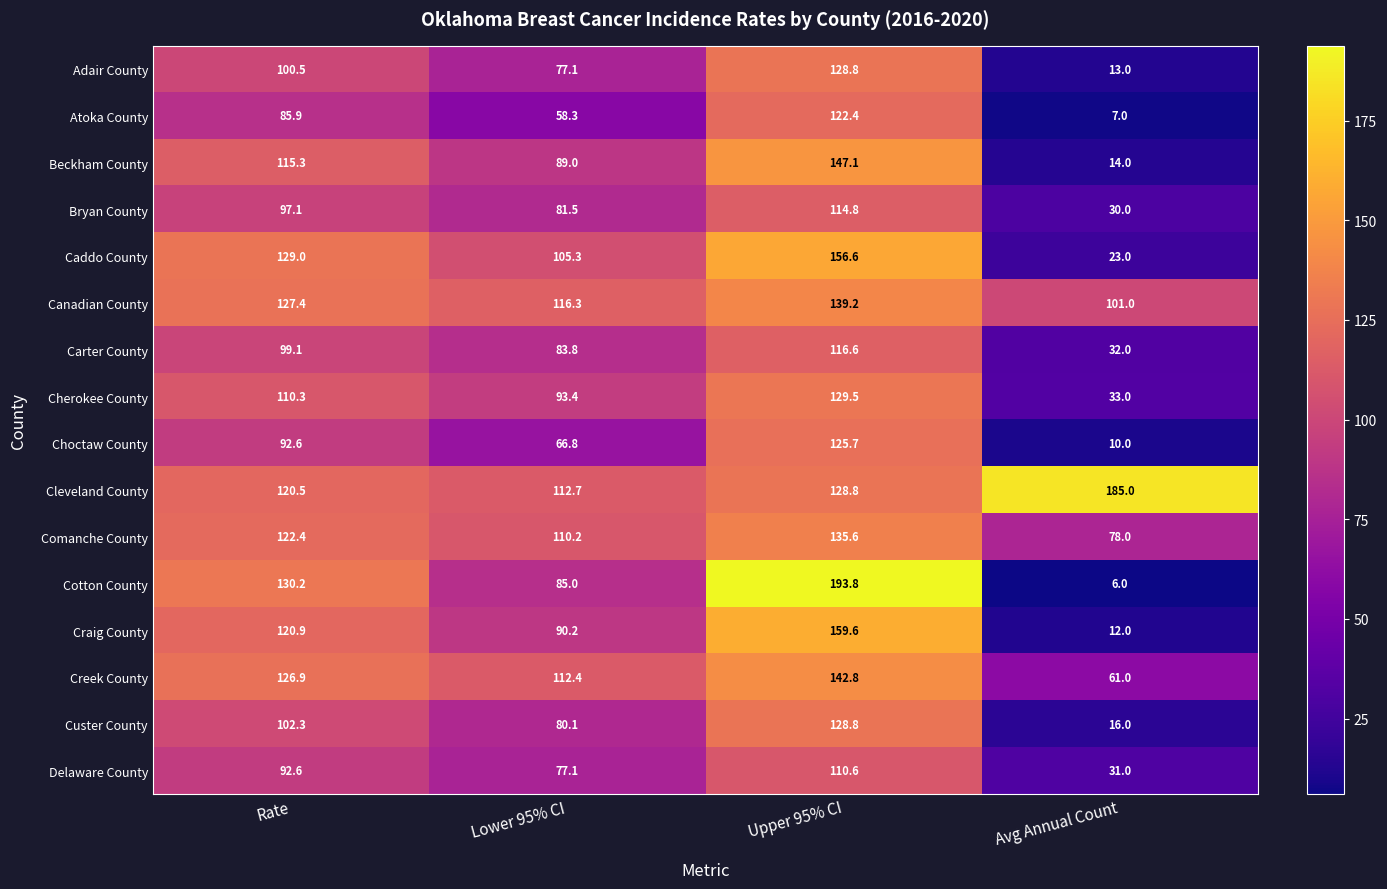

At which label does Comanche County first exceed 122?

Rate